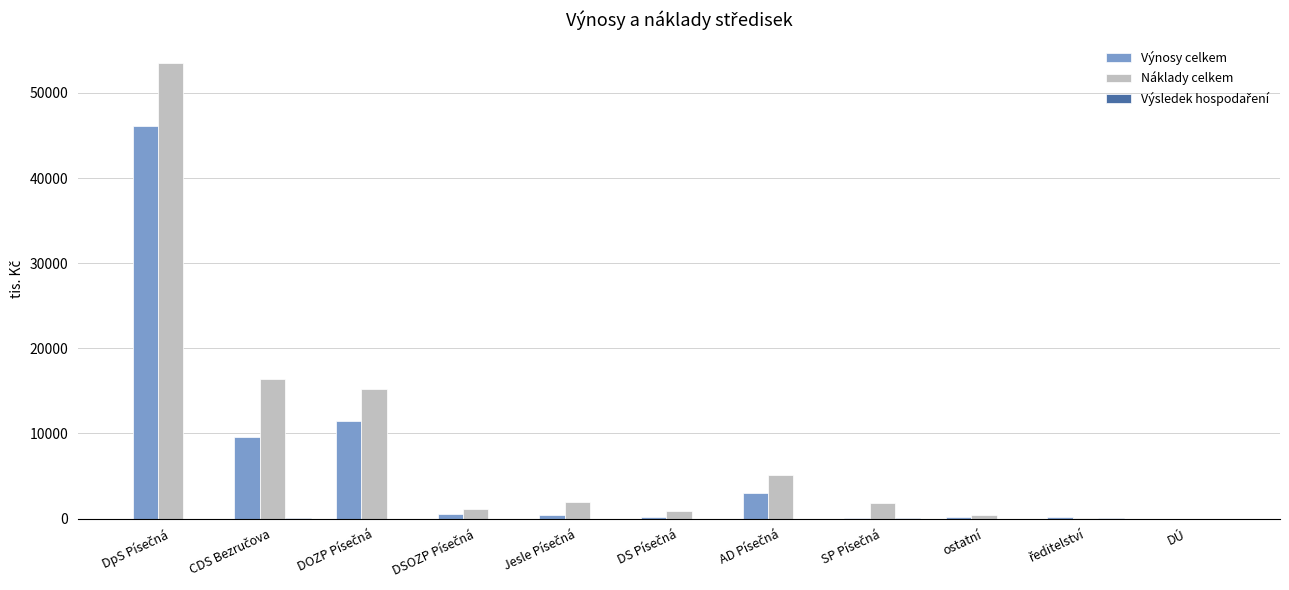

What is the sum of all Náklady celkem values?

96799.7